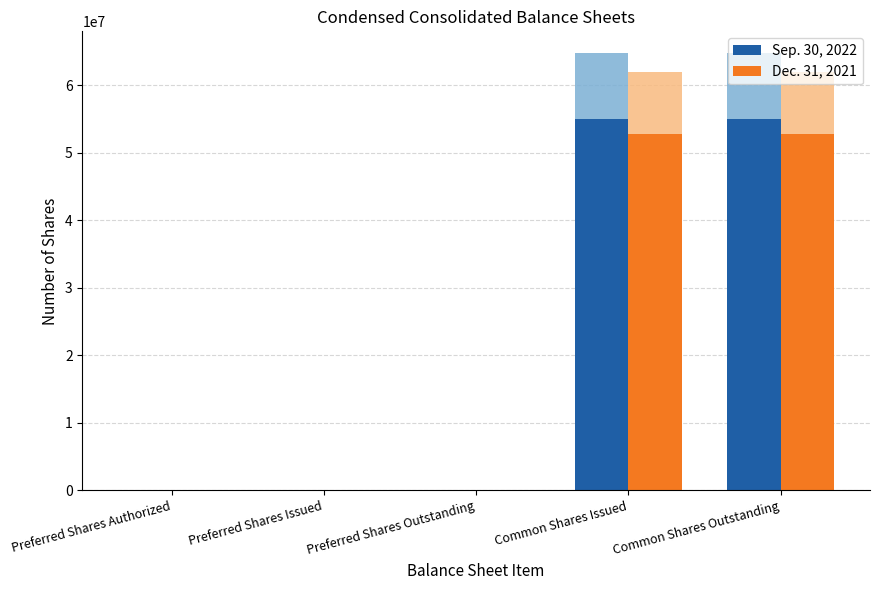

Reading right to left, list all the values displayed in this chart.

Sep. 30, 2022: 55053542.0	55053542.0	0.0	0.0	0.0
Dec. 31, 2021: 52730939.1	52730939.1	0.0	0.0	0.0